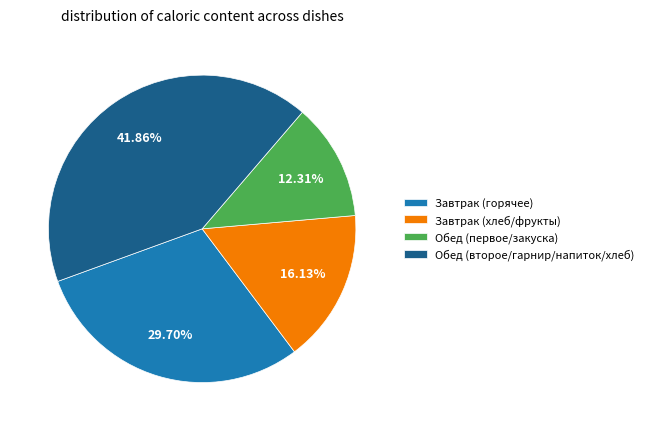

Does Завтрак (горячее) represent more than half of the total?

No